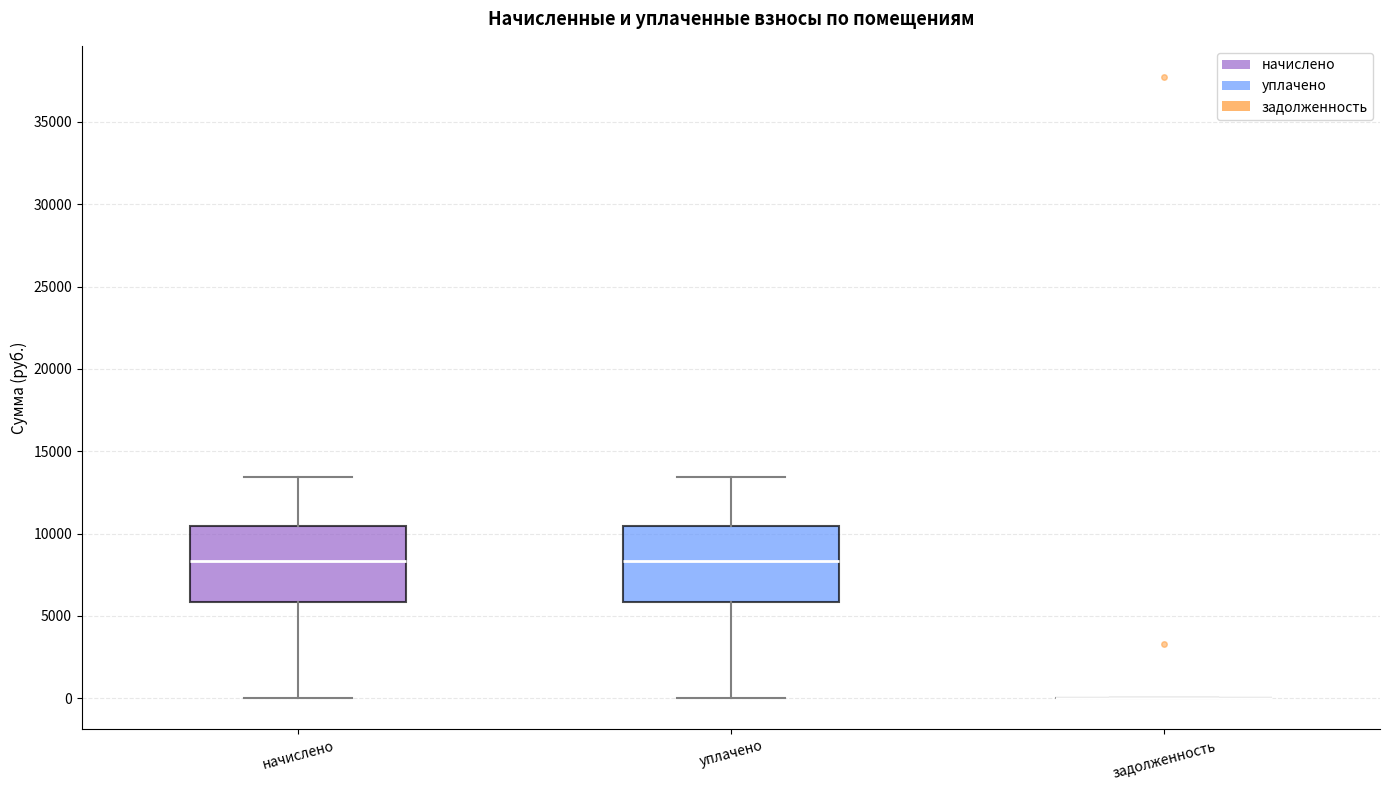

Reading left to right, read every box against the y-axis: the position of its median line, the range the box covers, and the ends of its whiskers. The values are not printed on the chart, so give them approximately, as read against the axis.

начислено: median 8500, box 6000 to 10500, whiskers 0 to 13500
уплачено: median 8500, box 6000 to 10500, whiskers 0 to 13500
задолженность: box collapsed to a line at 0, whiskers 0 to 0